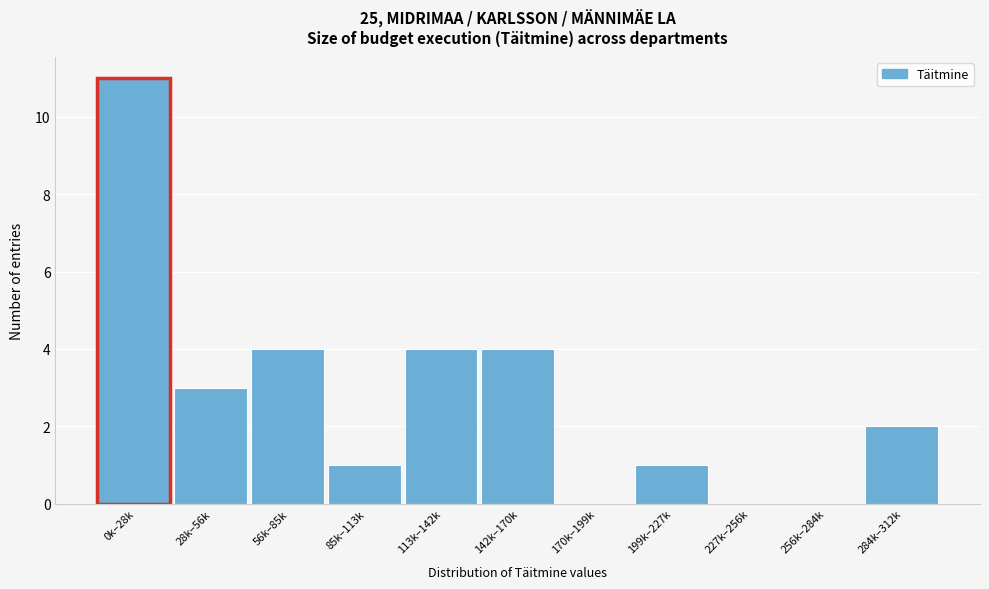

Reading left to right, list all the values displayed in this chart.

0k–28k=11	28k–56k=3	56k–85k=4	85k–113k=1	113k–142k=4	142k–170k=4	170k–199k=0	199k–227k=1	227k–256k=0	256k–284k=0	284k–312k=2